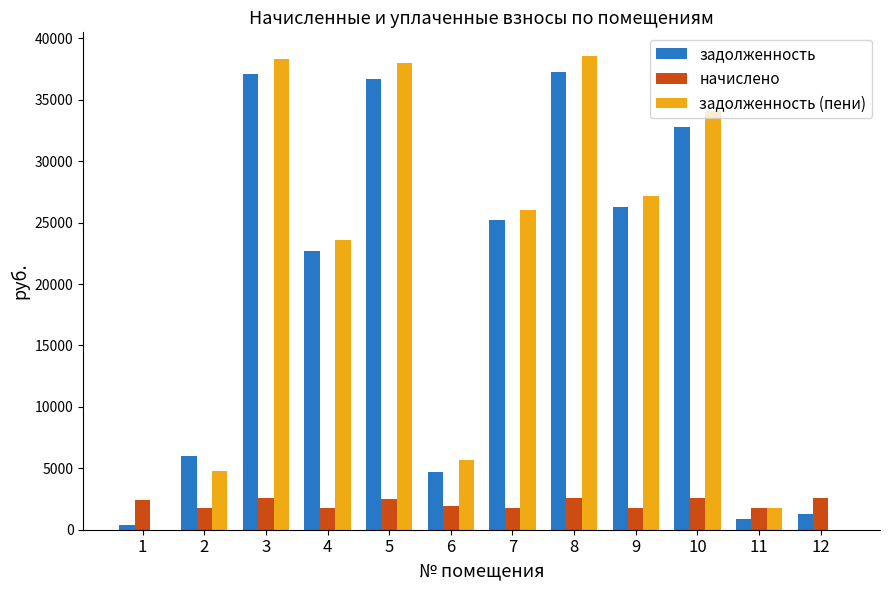

The начислено series shows 1729.8 at 4. True or false?

True